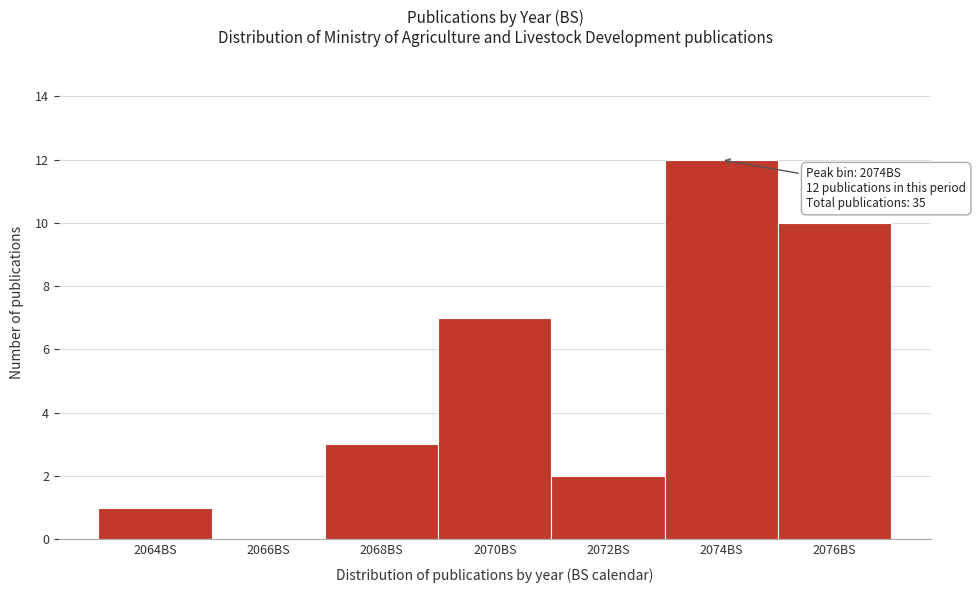

Reading left to right, transcribe all the data shown in this chart.

2064BS=1	2066BS=0	2068BS=3	2070BS=7	2072BS=2	2074BS=12	2076BS=10